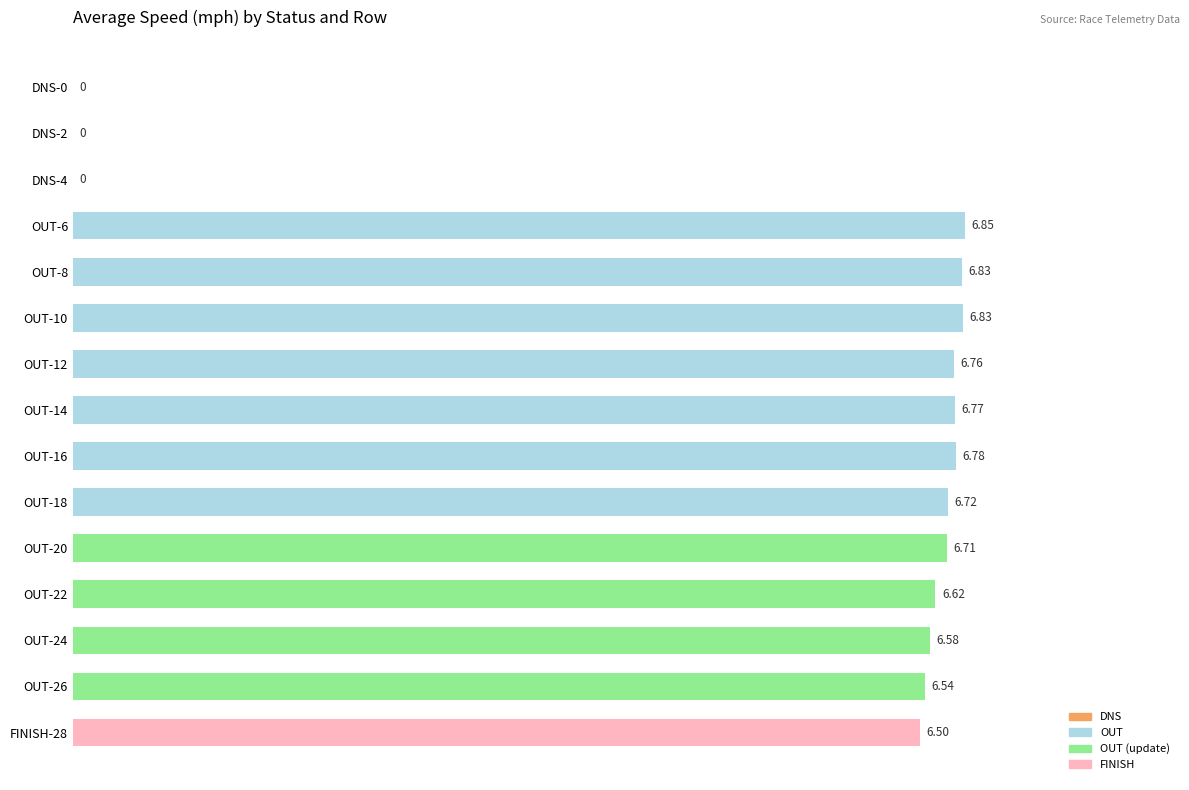

What is the sum of all values?

80.5